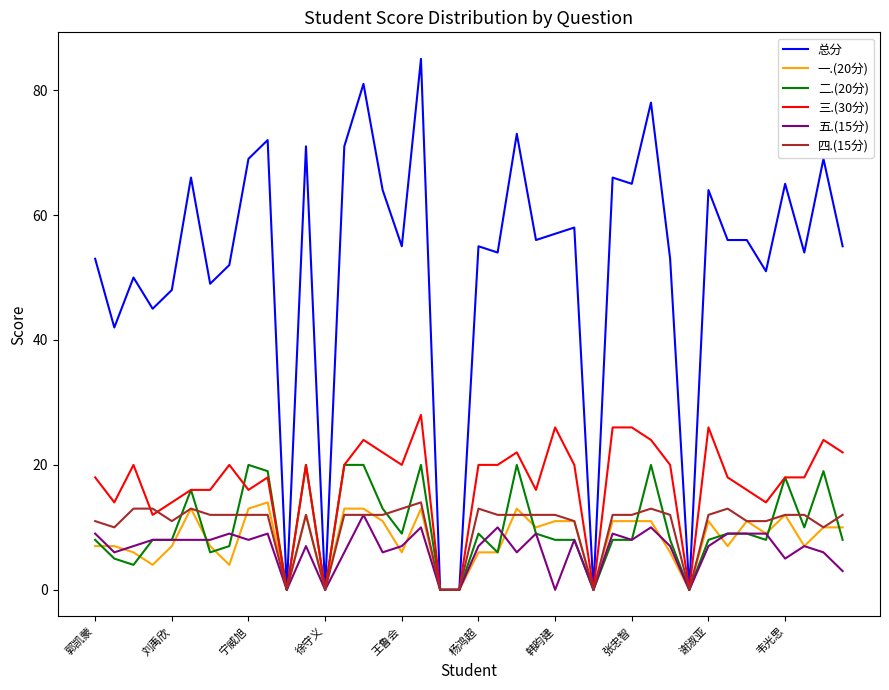

How many lines are shown in the chart?

6